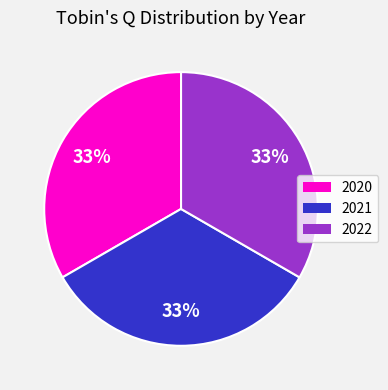

Is there a majority slice in this chart?

No